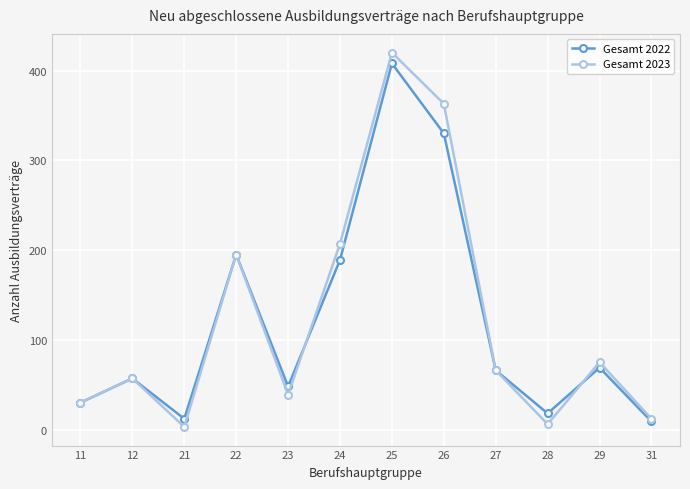

What is the total value across all series at 23?

87